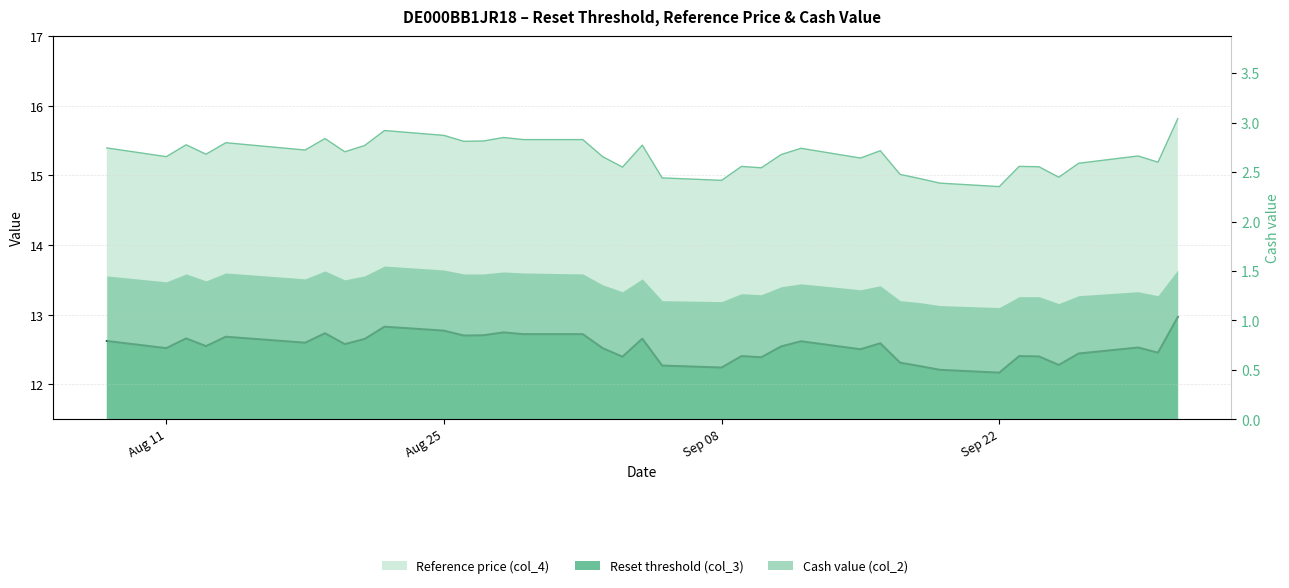

What position from the right is 2025-09-09?

17